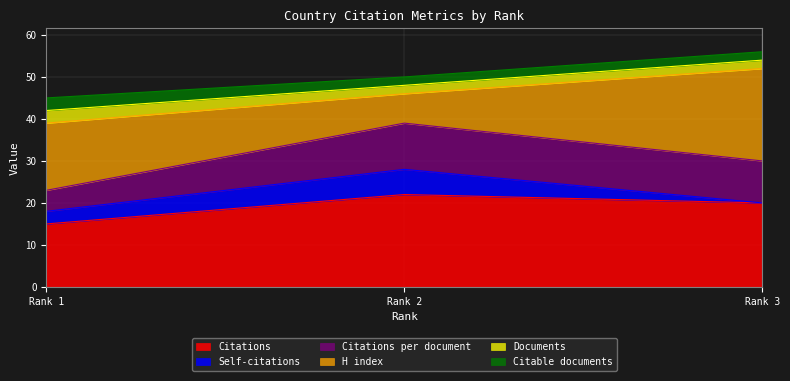

What is the maximum value shown in the chart?

22